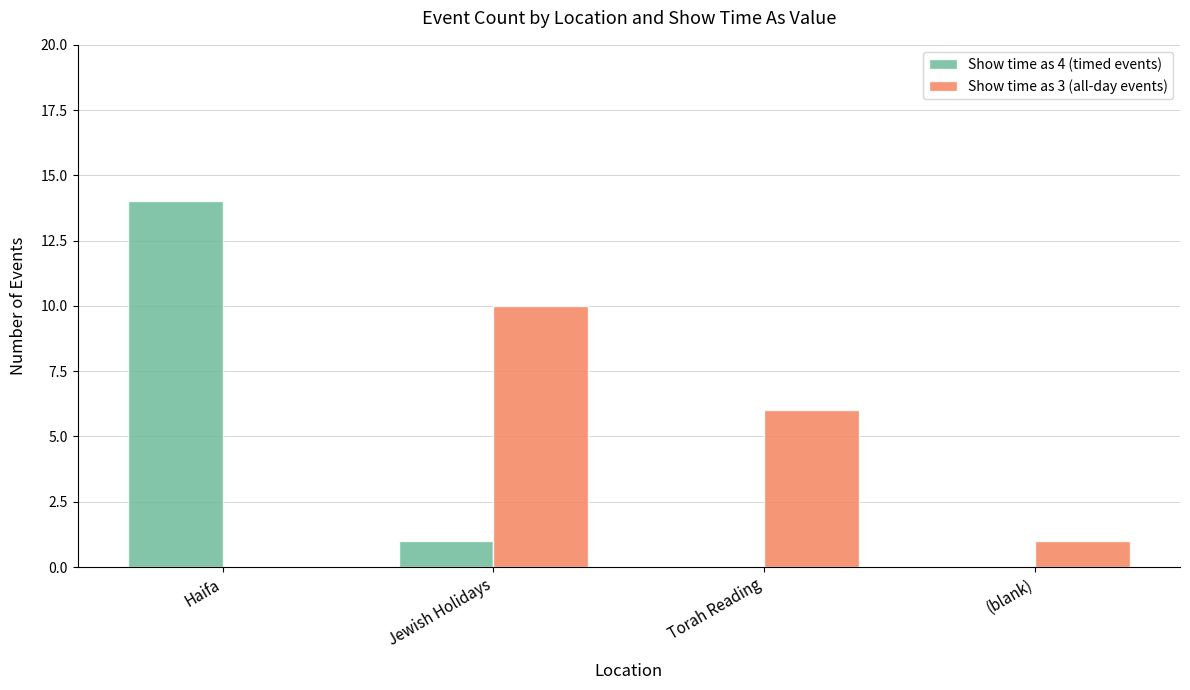

The value of Show time as 4 (timed events) at (blank) is 6. True or false?

False